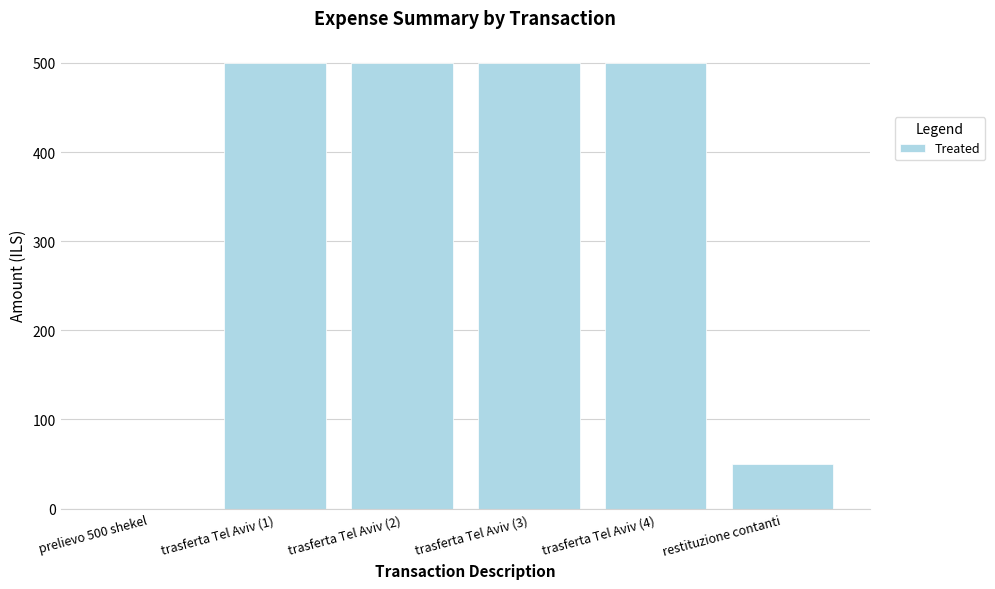

Where is the data nearest to the value 250?

restituzione contanti